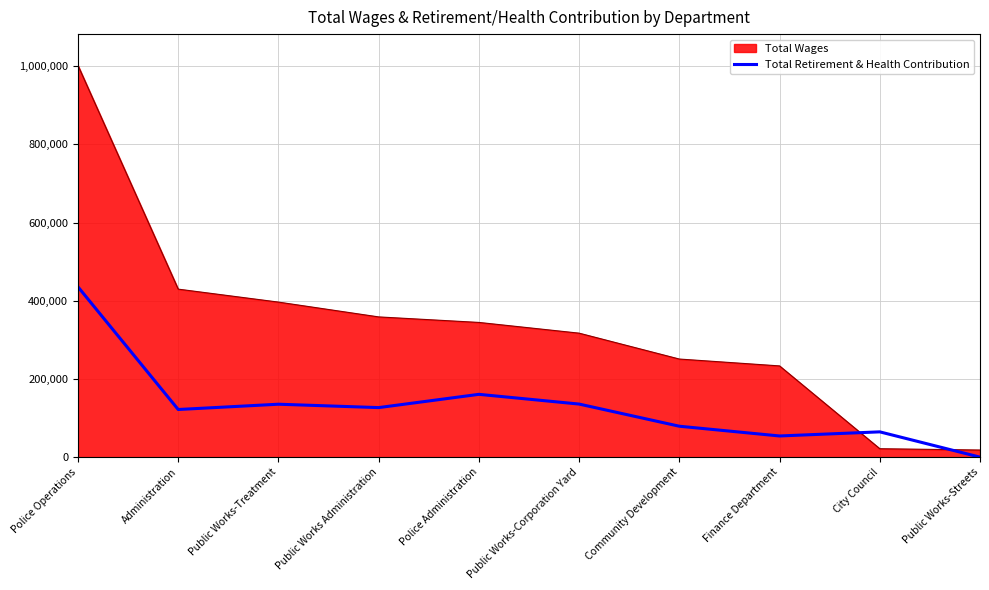

List the series in order of their overall mean, highest first.

Total Wages, Total Retirement & Health Contribution